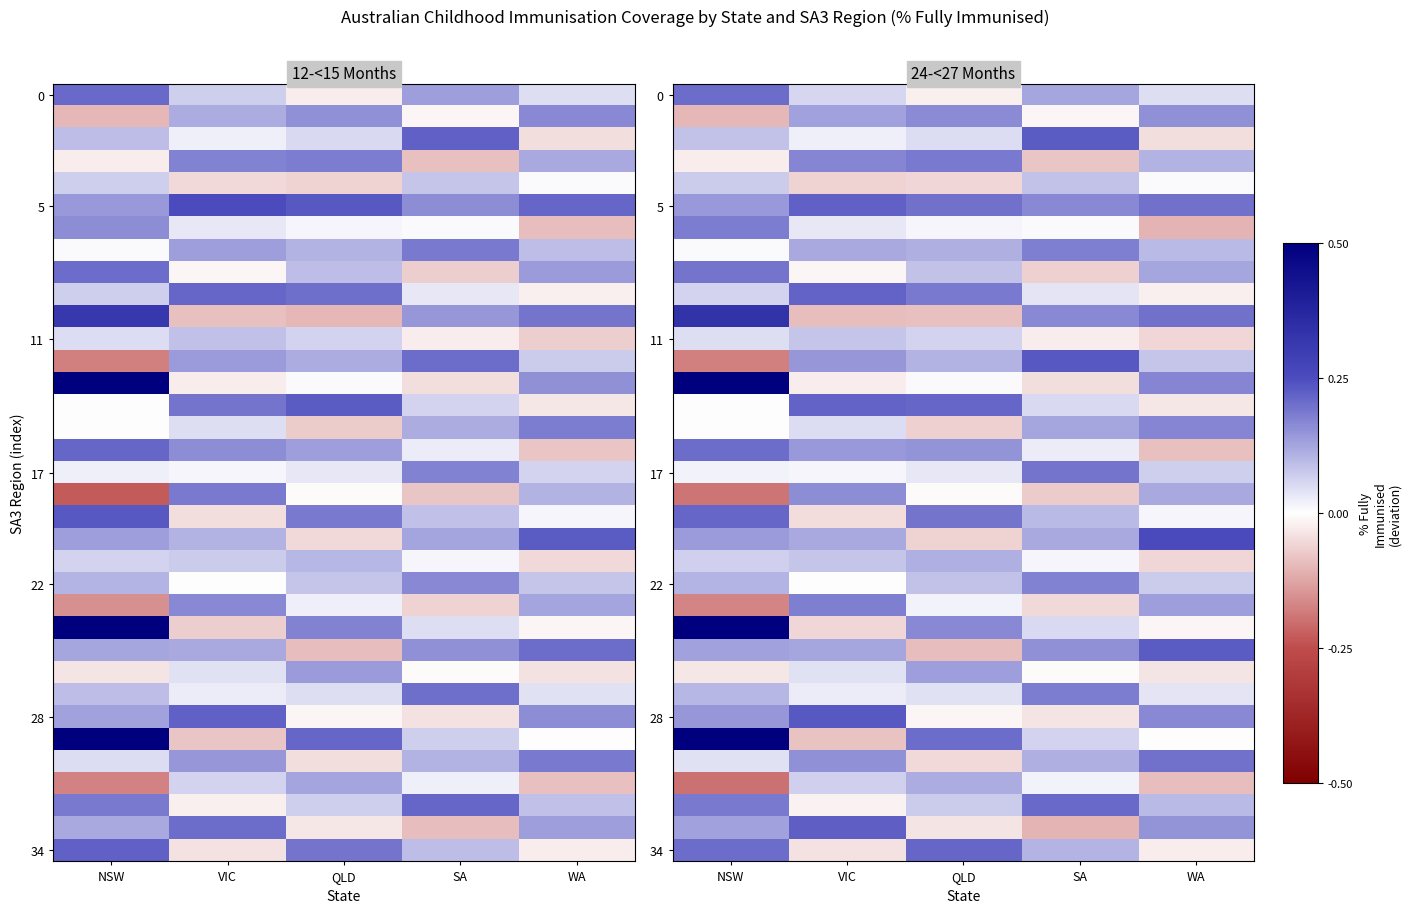

What is the difference between the highest and lowest values at SA?

0.3